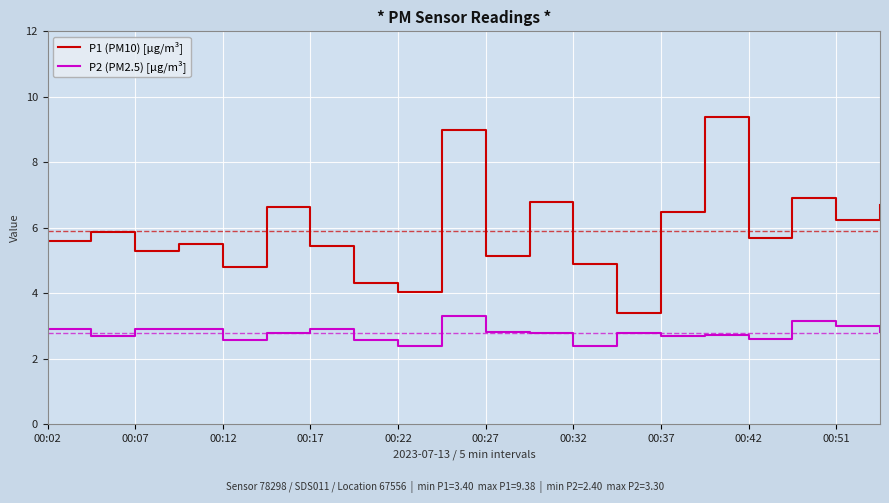

What is the difference between the maximum and minimum values in the P2 (PM2.5) [µg/m³] series?

0.9